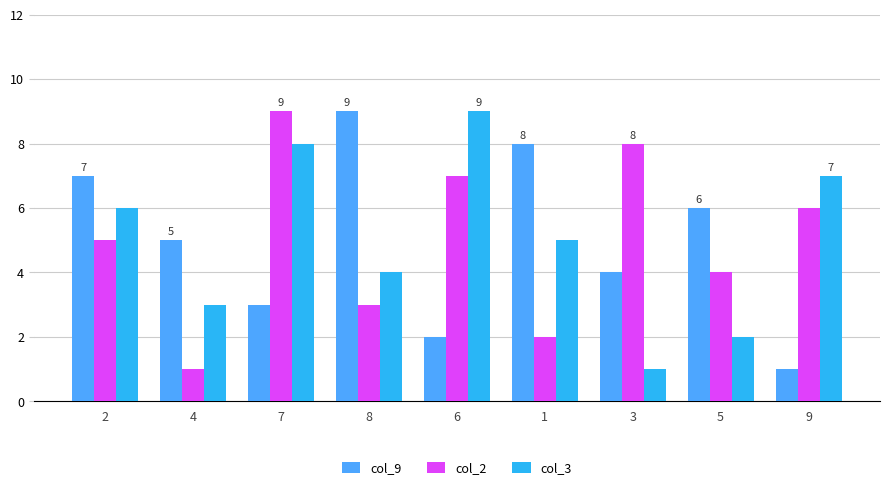

How many values in the col_9 series are below 5?

4